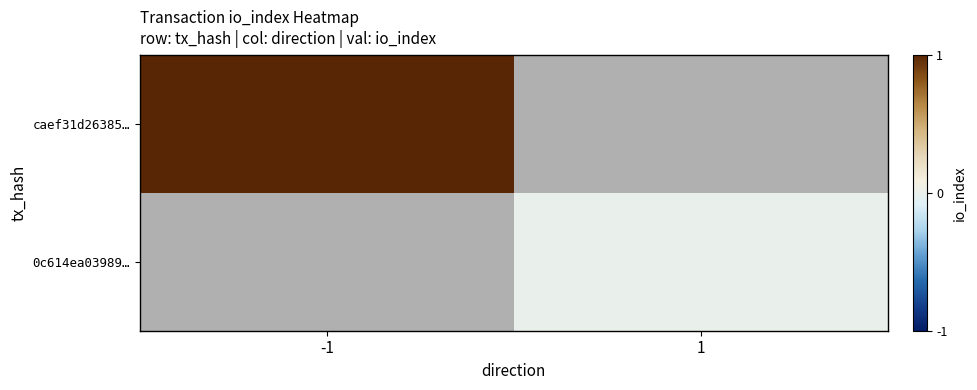

What is the greatest value displayed?

1.0